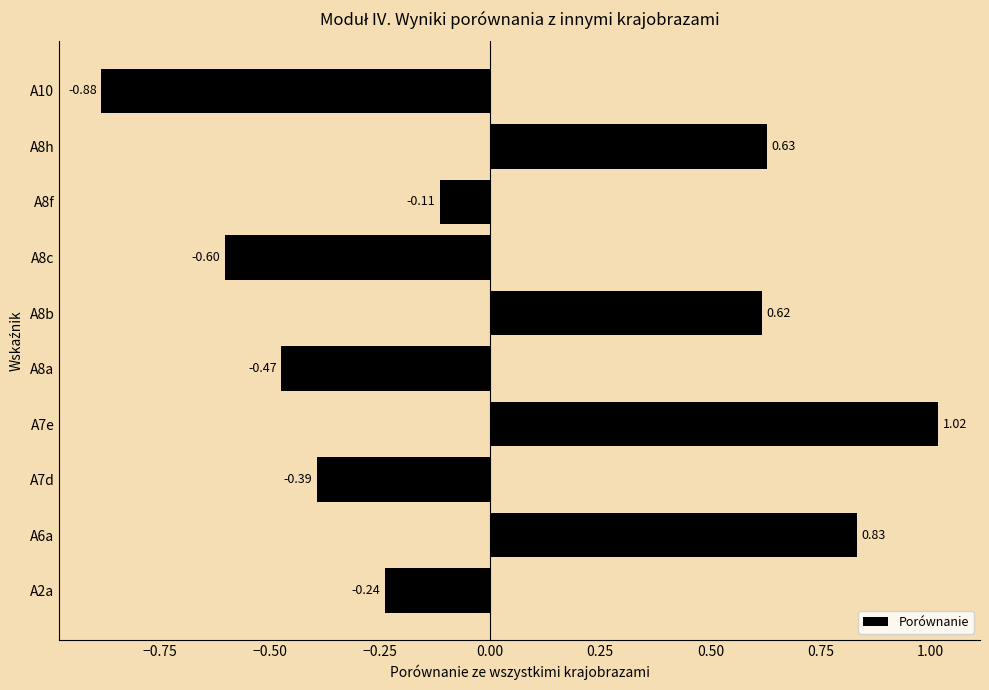

What is the difference between the maximum and minimum values?

1.9